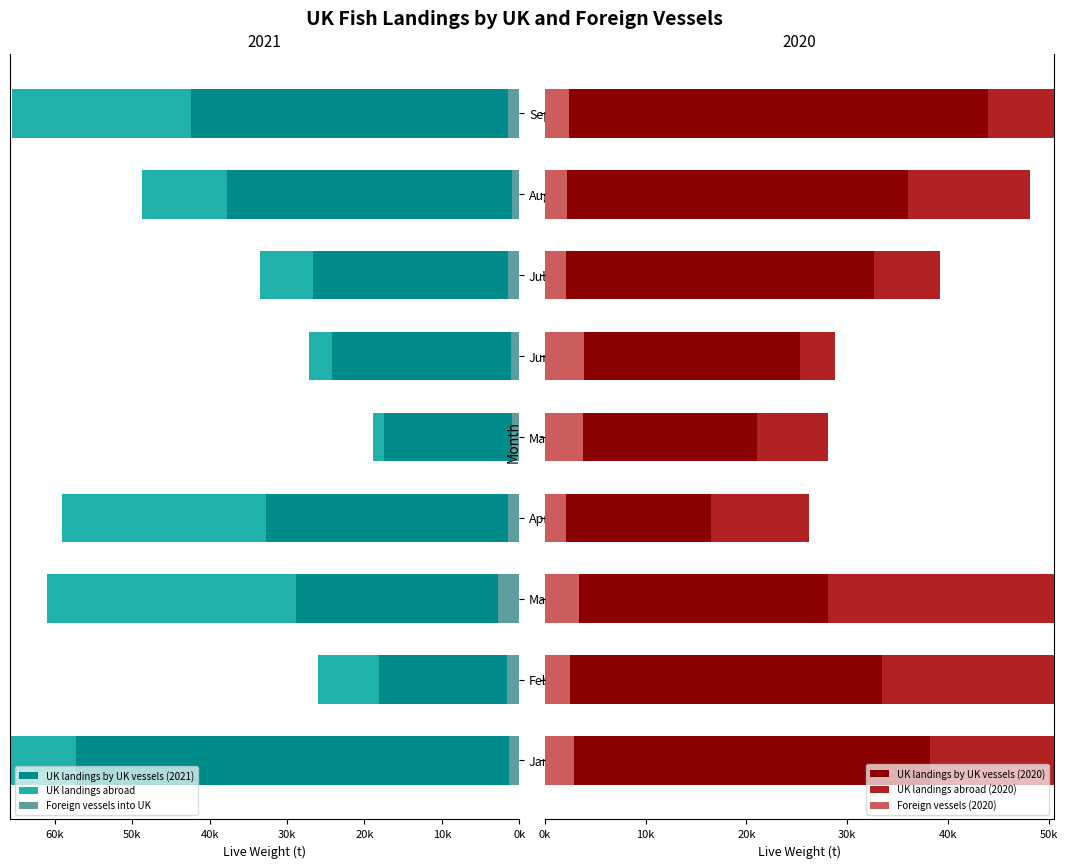

How many distinct data groups are displayed?

6